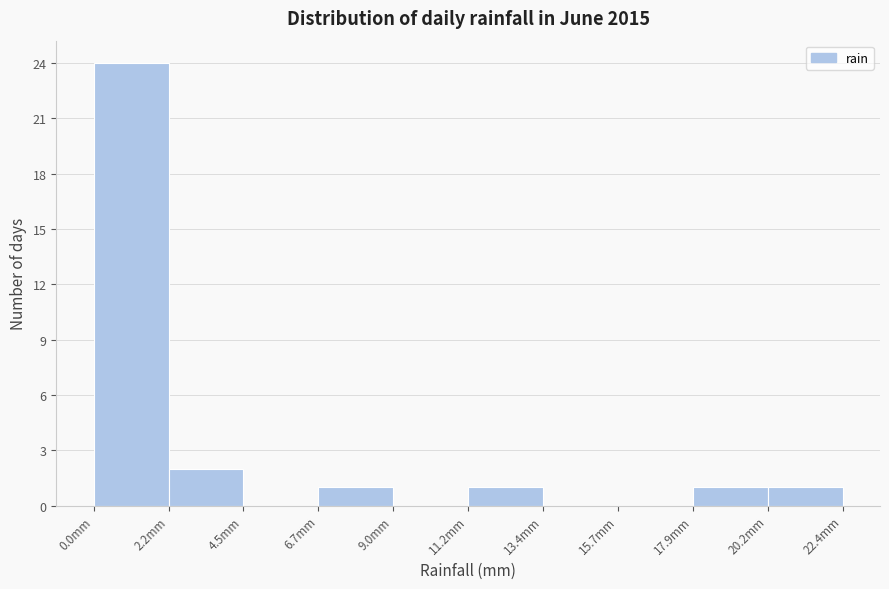

Which range on the x-axis has the tallest bar?

0.0 to 2.0